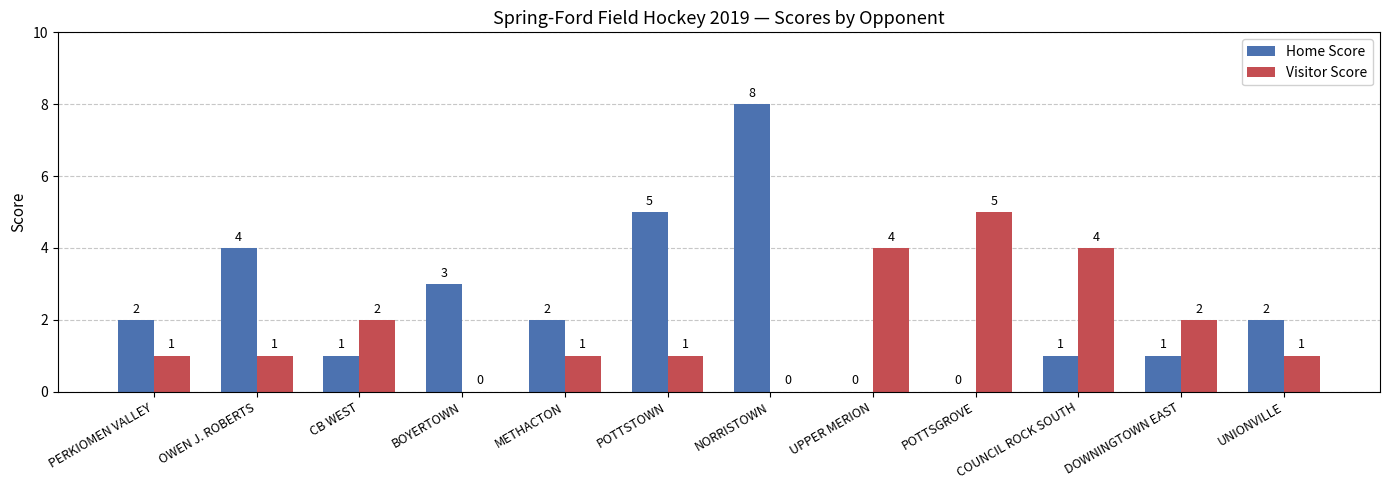

Reading left to right, list all the values displayed in this chart.

Home Score: PERKIOMEN VALLEY=2	OWEN J. ROBERTS=4	CB WEST=1	BOYERTOWN=3	METHACTON=2	POTTSTOWN=5	NORRISTOWN=8	UPPER MERION=0	POTTSGROVE=0	COUNCIL ROCK SOUTH=1	DOWNINGTOWN EAST=1	UNIONVILLE=2
Visitor Score: PERKIOMEN VALLEY=1	OWEN J. ROBERTS=1	CB WEST=2	BOYERTOWN=0	METHACTON=1	POTTSTOWN=1	NORRISTOWN=0	UPPER MERION=4	POTTSGROVE=5	COUNCIL ROCK SOUTH=4	DOWNINGTOWN EAST=2	UNIONVILLE=1